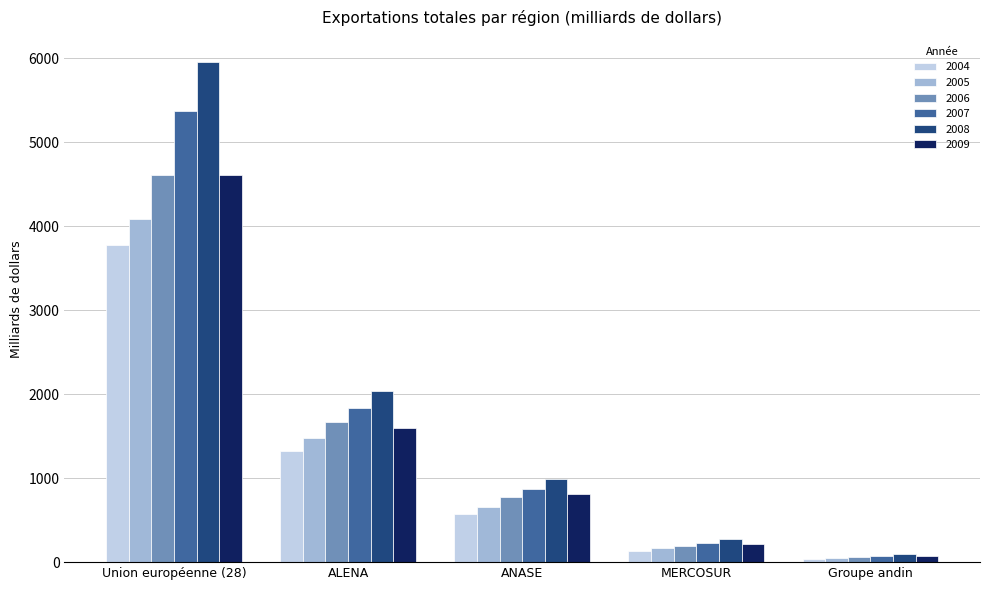

How many categories are shown in the chart?

5